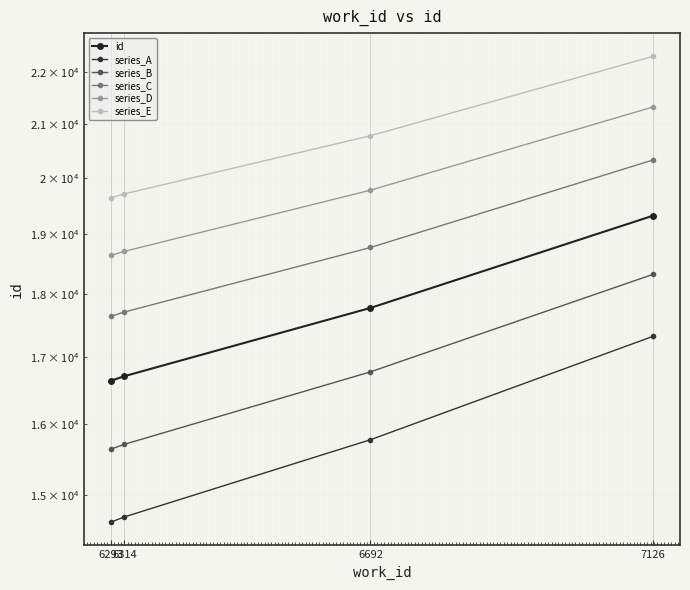

What is the difference between the highest and lowest values at 7126?

5000